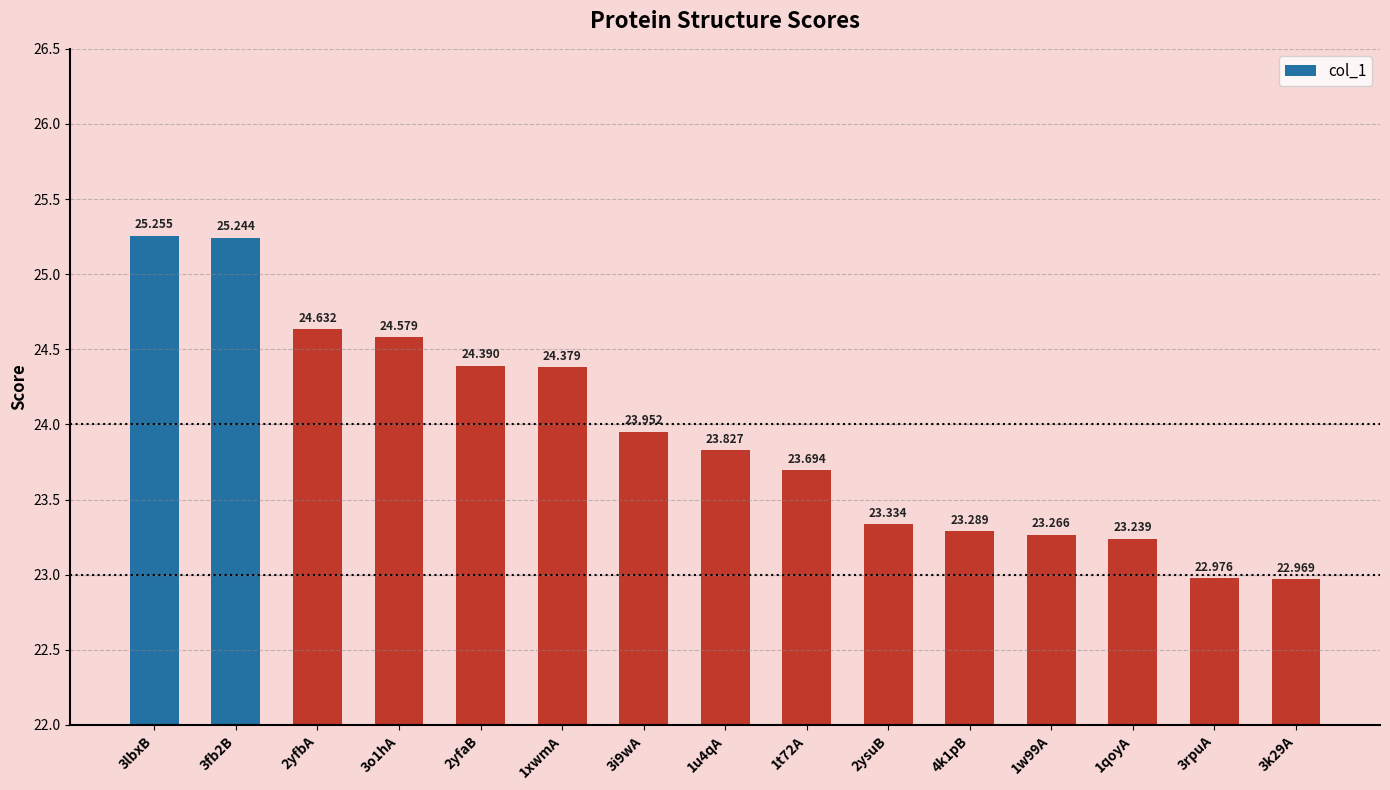

List the labels in order of value, largest first.

3lbxB, 3fb2B, 2yfbA, 3o1hA, 2yfaB, 1xwmA, 3i9wA, 1u4qA, 1t72A, 2ysuB, 4k1pB, 1w99A, 1qoyA, 3rpuA, 3k29A